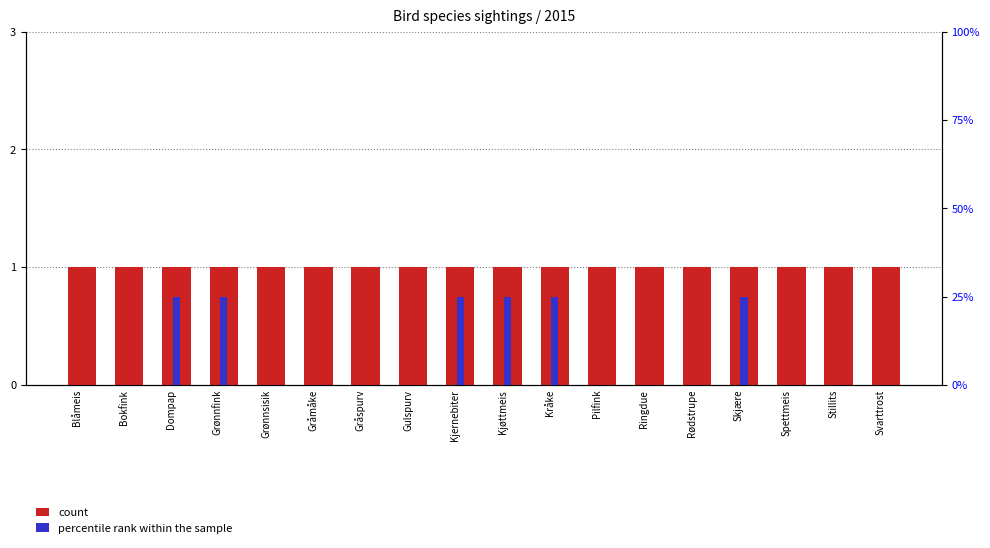

Is it true that count equals 1 at Svarttrost?

True